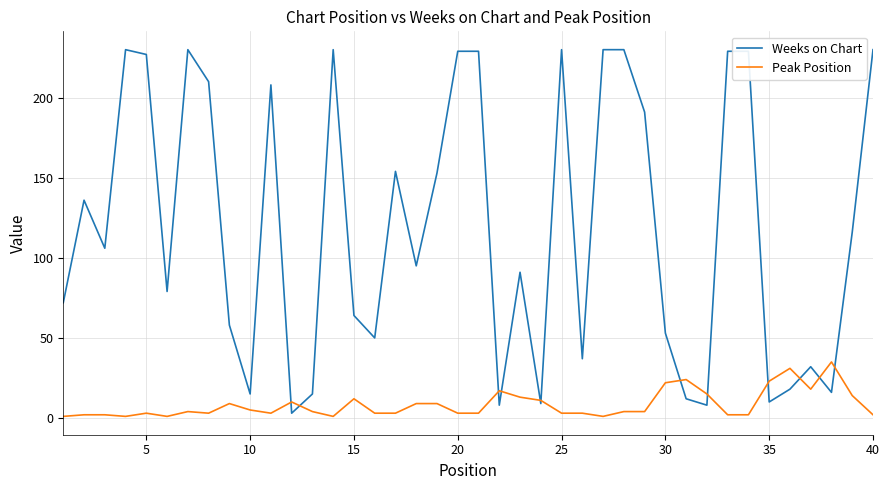

List the series in order of their peak value, lowest first.

Peak Position, Weeks on Chart